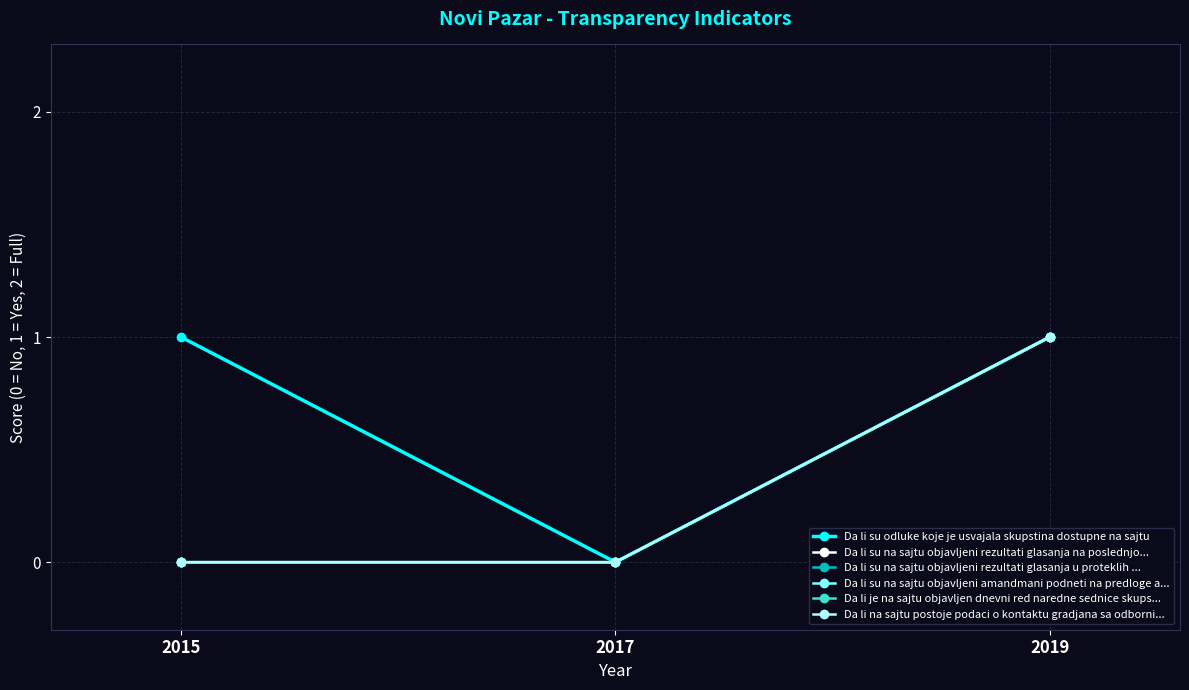

What is the value of the Da li su na sajtu objavljeni rezultati glasanja u proteklih ... point at the 3rd from the left?

1